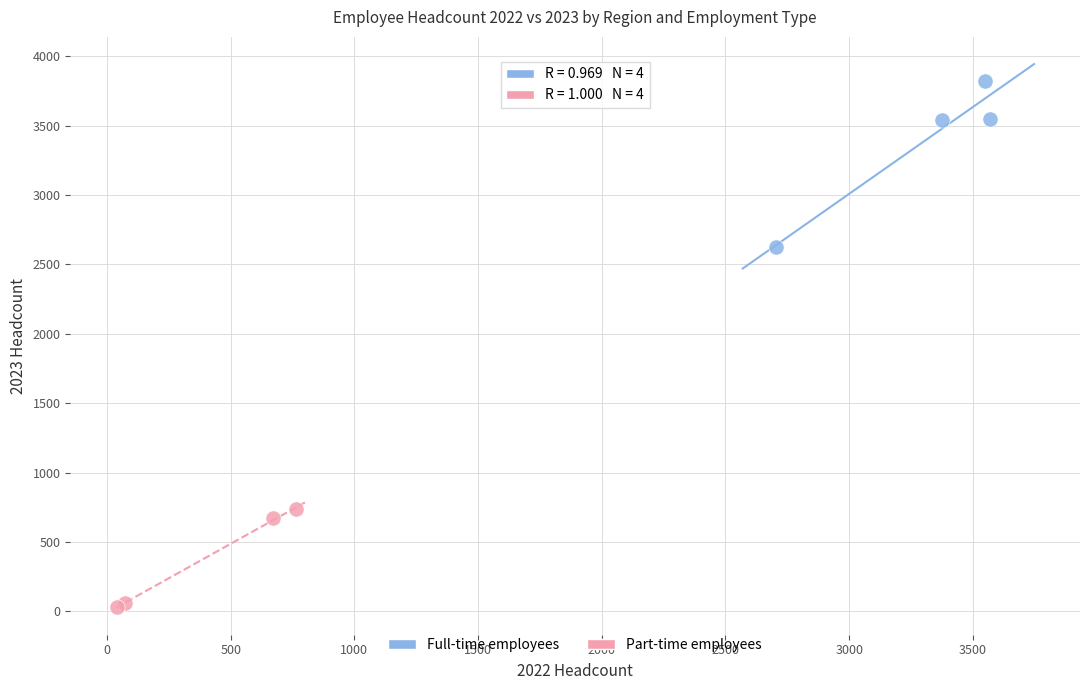

Which series contains the lowest Y value?

Part-time employees